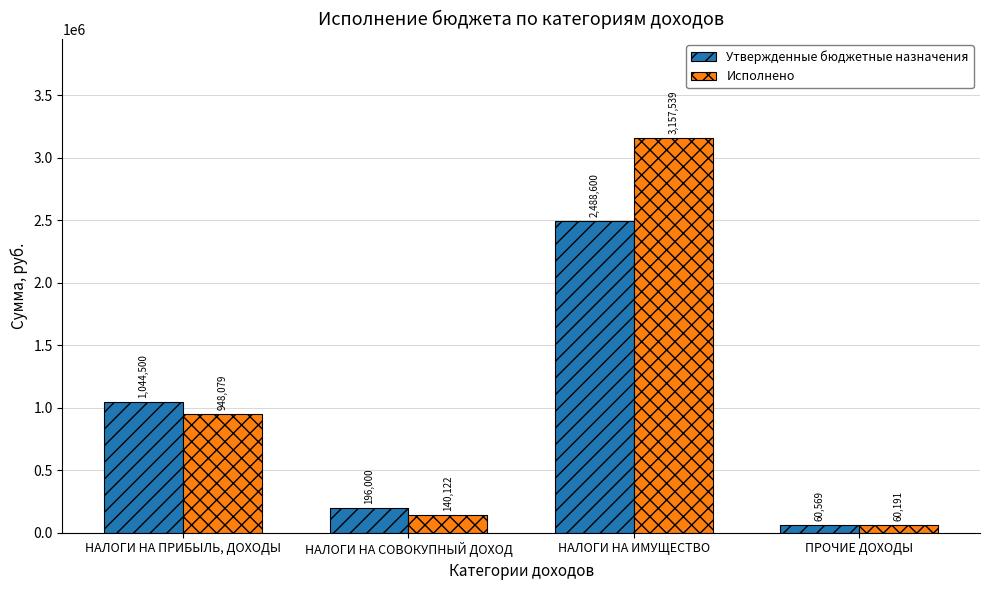

How many distinct data groups are displayed?

2